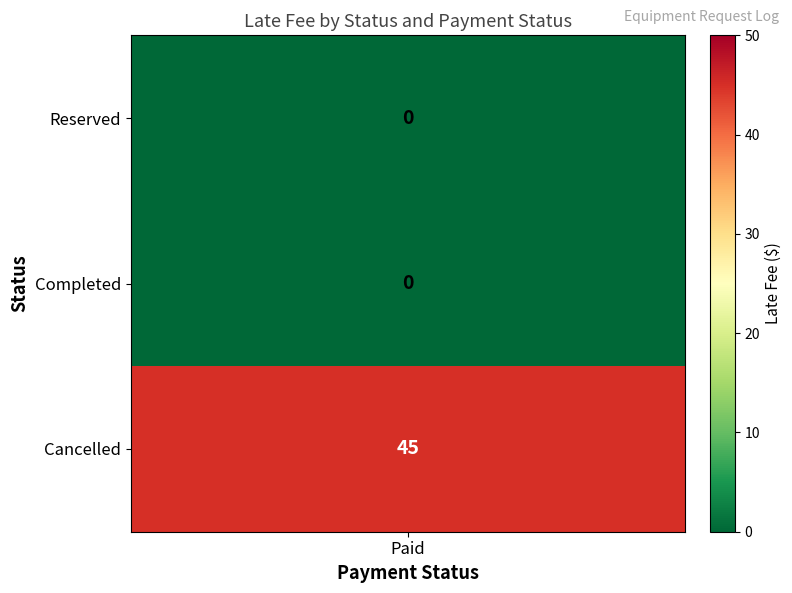

What is the sum of the values at Cancelled_Paid and Completed_Paid?

45